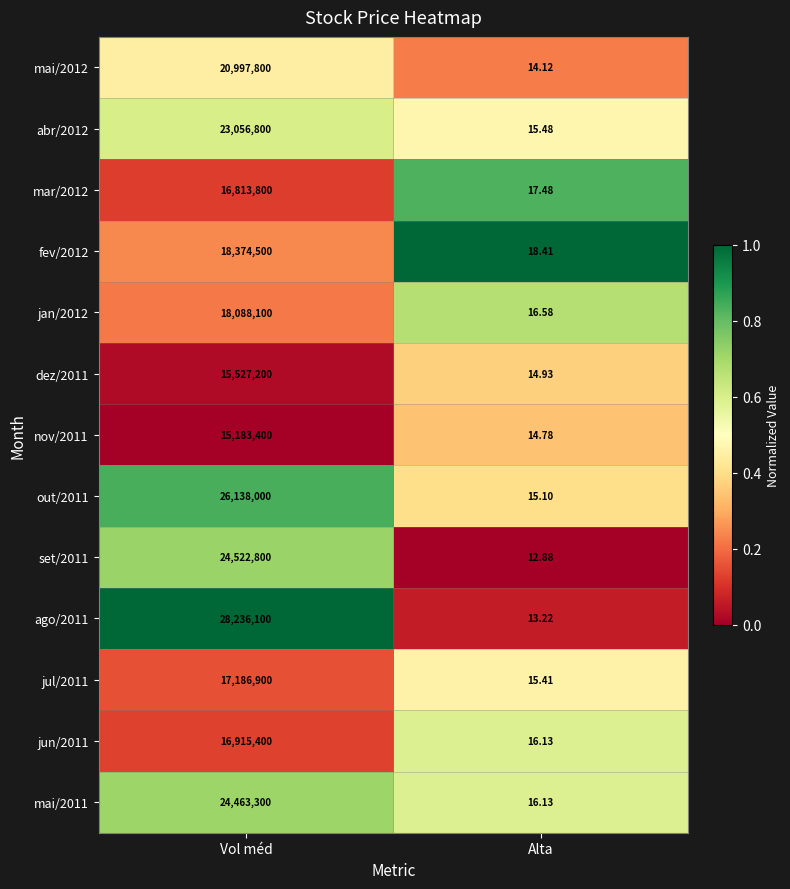

At which category does the chart reach its minimum across all series?

Alta